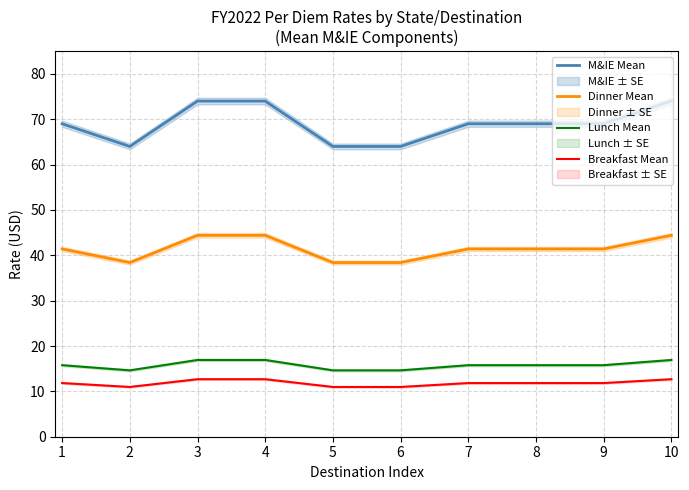

Where is the first local minimum for Dinner Mean?

2